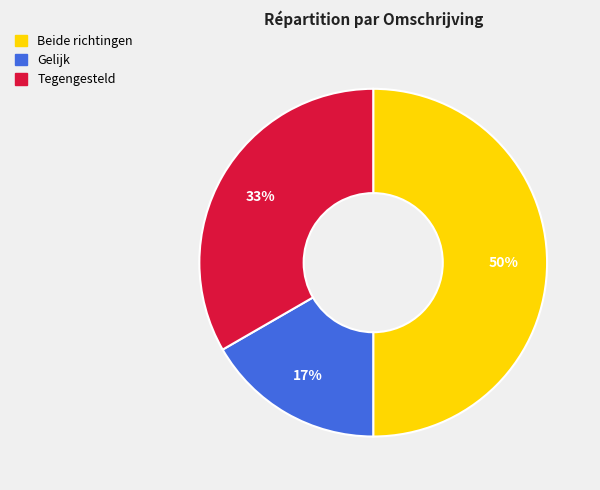

Is the sum of Beide richtingen and Tegengesteld greater than half?

Yes